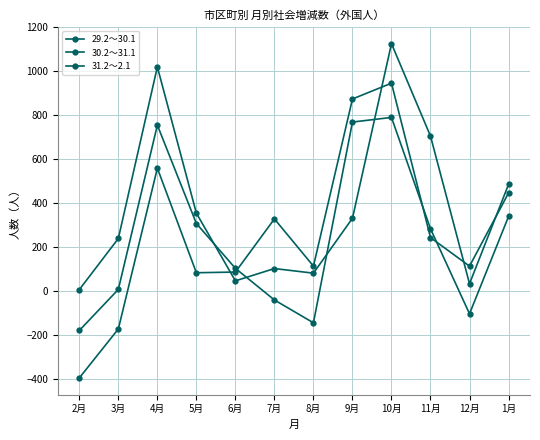

The 31.2～2.1 series shows 1088 at 11月. True or false?

False